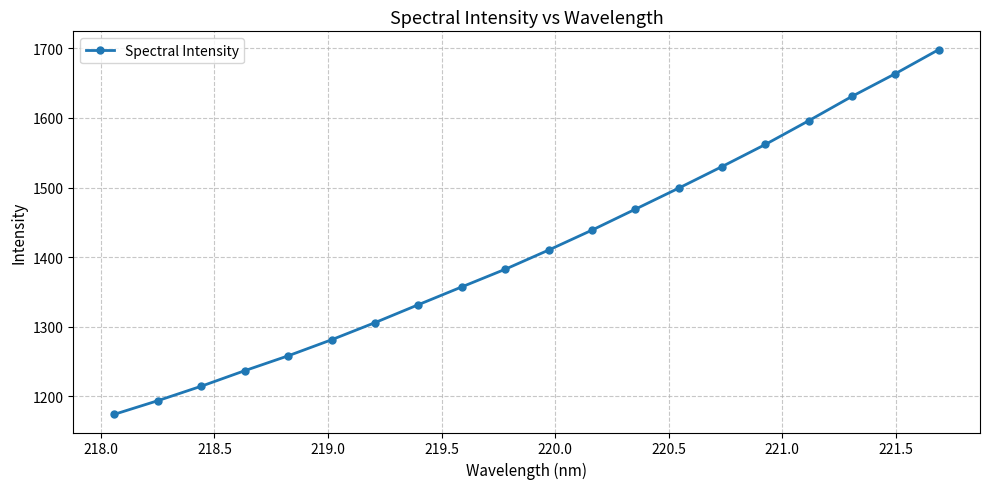

How many values are below 1410?

10